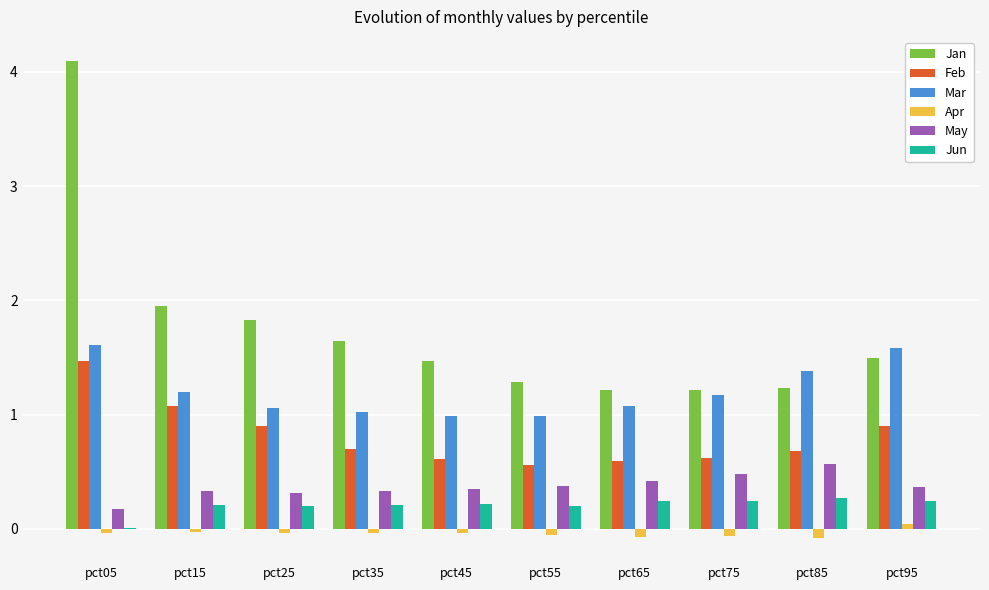

Which label corresponds to the largest value in the chart?

pct05